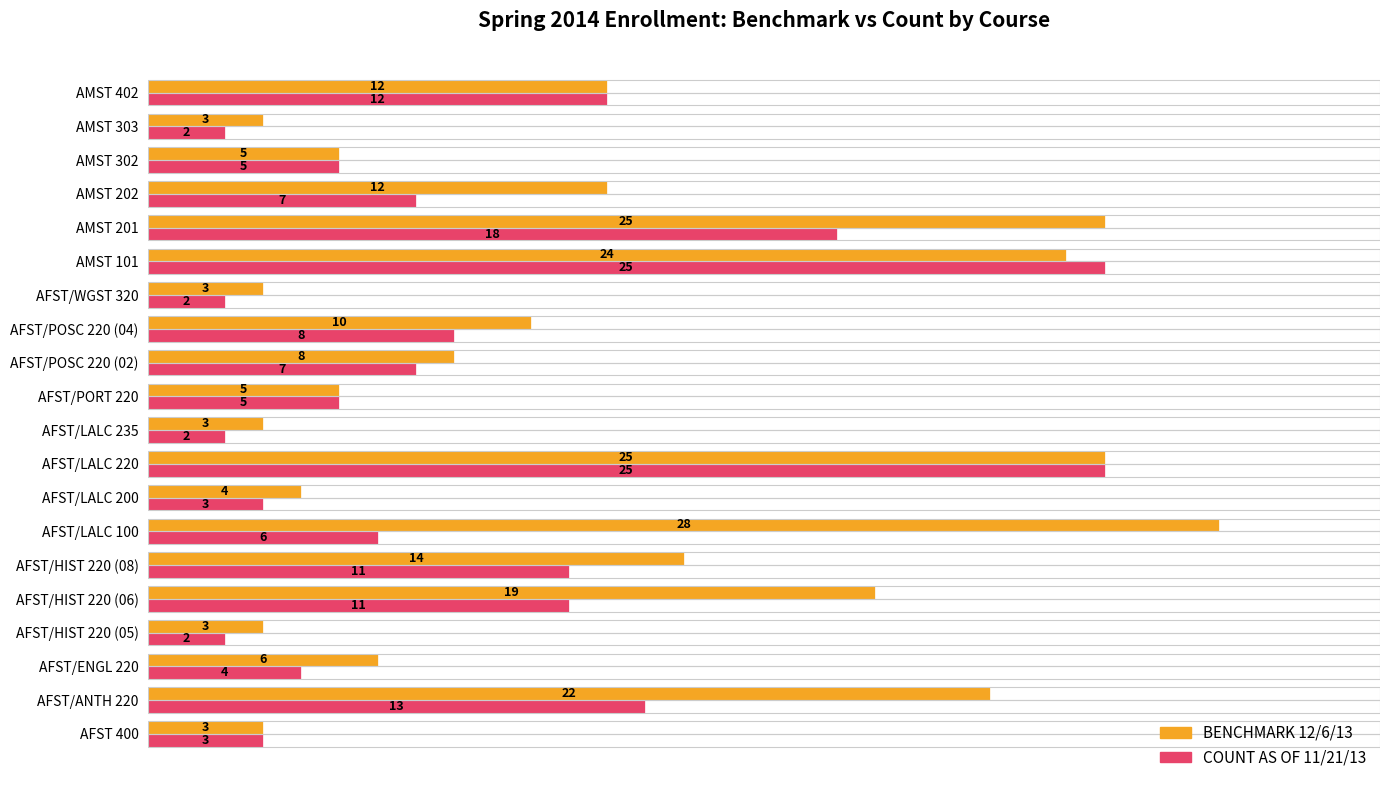

Is it true that COUNT AS OF 11/21/13 equals 11 at AMST 201?

False